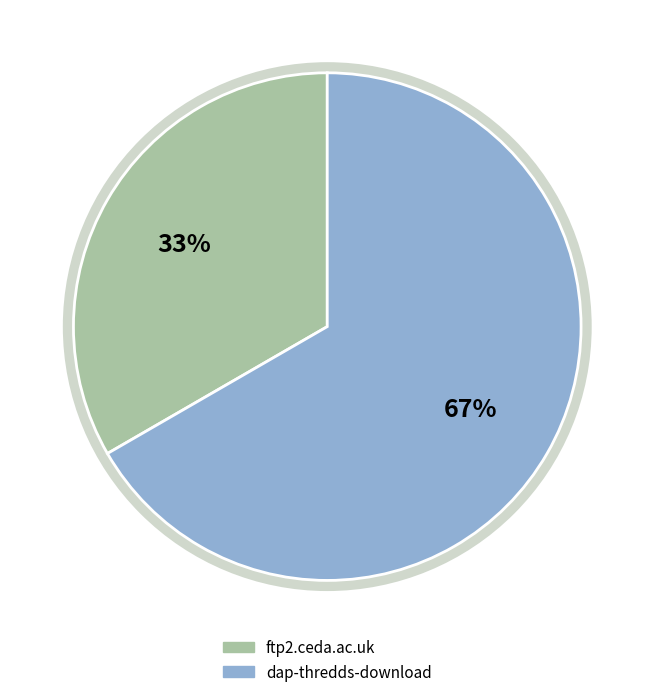

Rank the categories by value from highest to lowest.

dap-thredds-download, ftp2.ceda.ac.uk